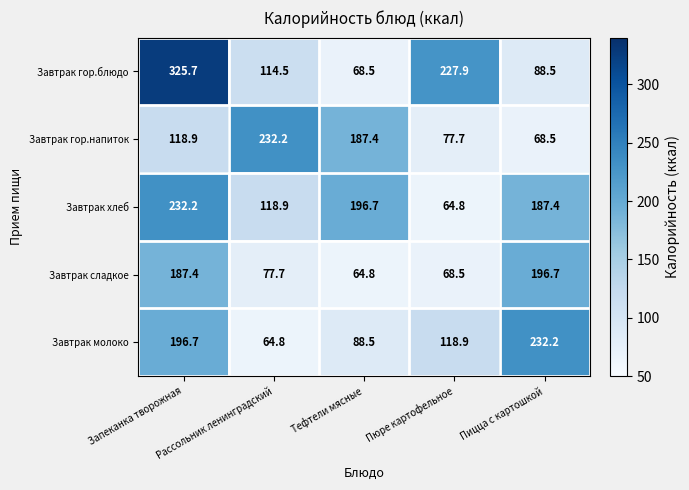

At how many categories does at least one series exceed 197?

4